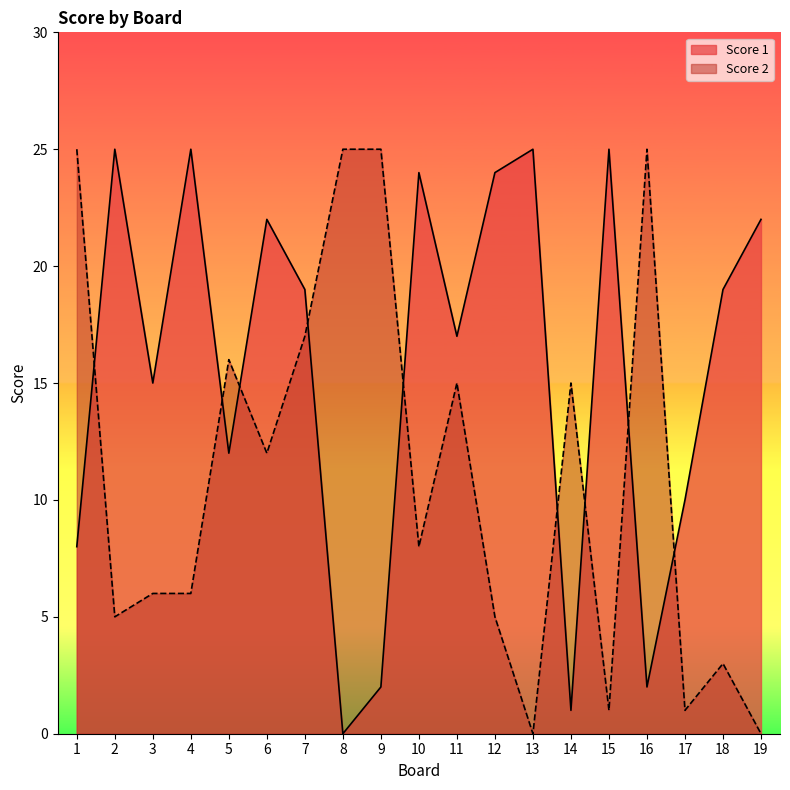

What is the difference between the Score 1 values at 12 and 15?

1